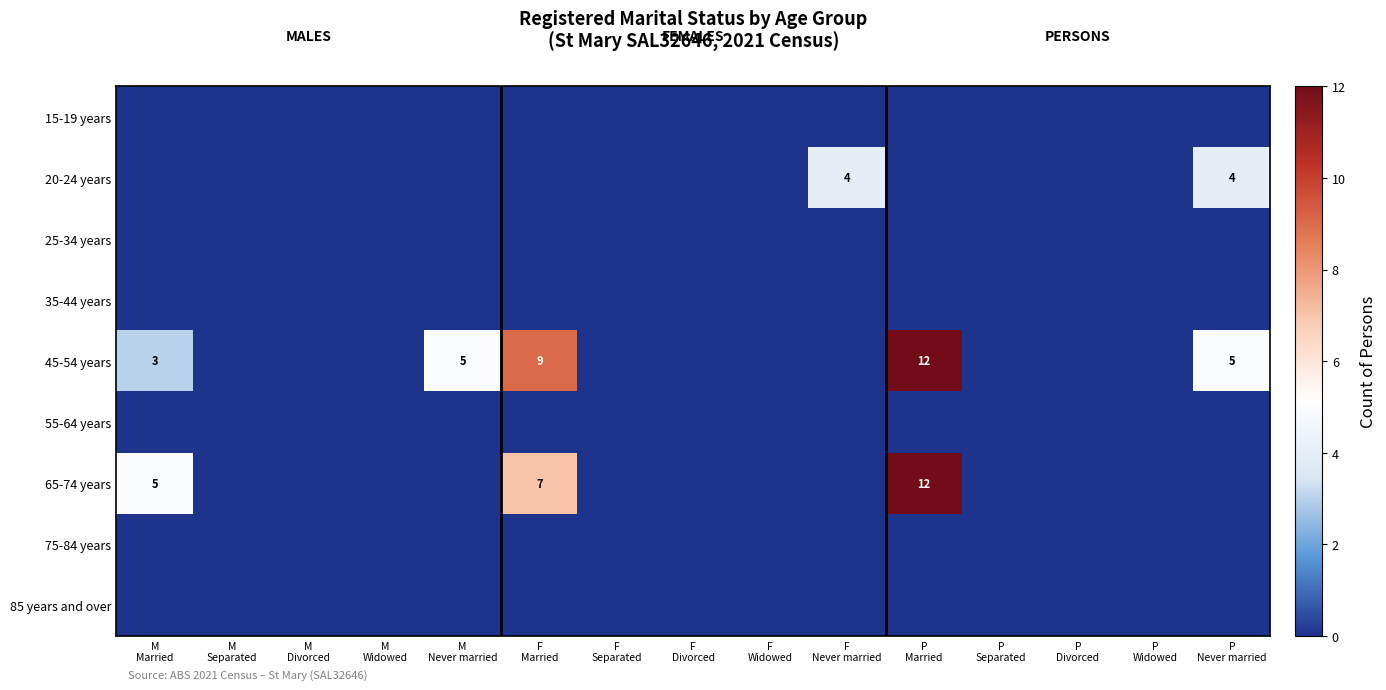

Which series has the largest total across all categories?

45-54 years